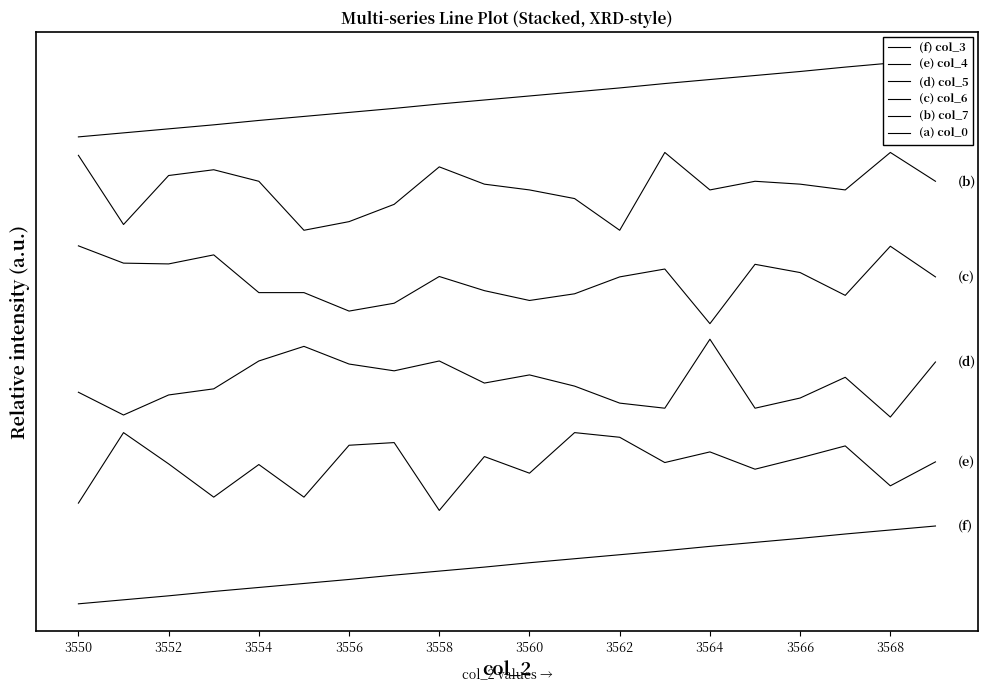

How many lines are shown in the chart?

6